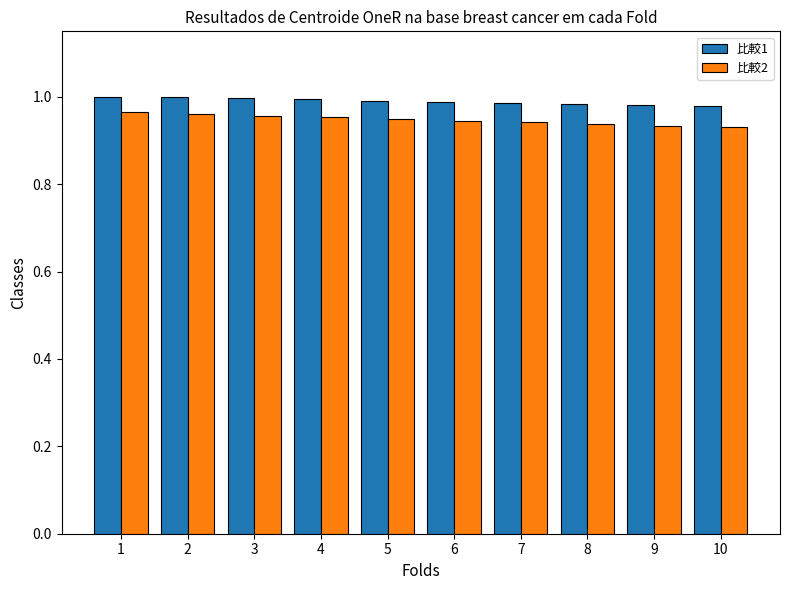

At how many categories does at least one series exceed 0?

10